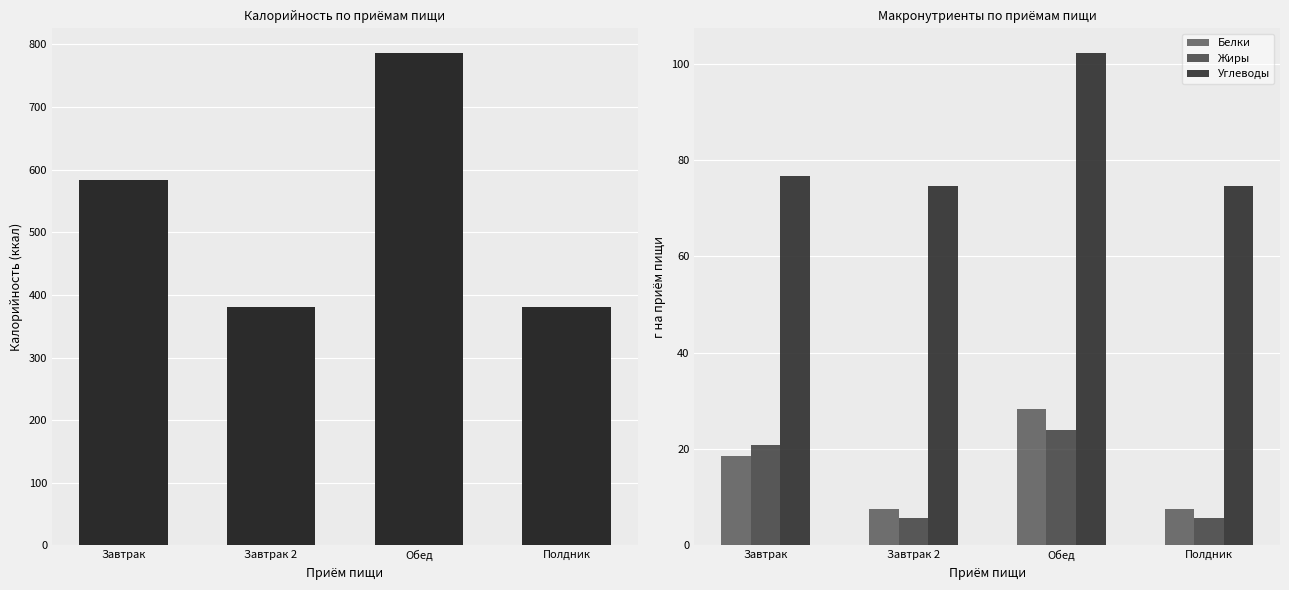

At which category is the sum across all series the highest?

Обед